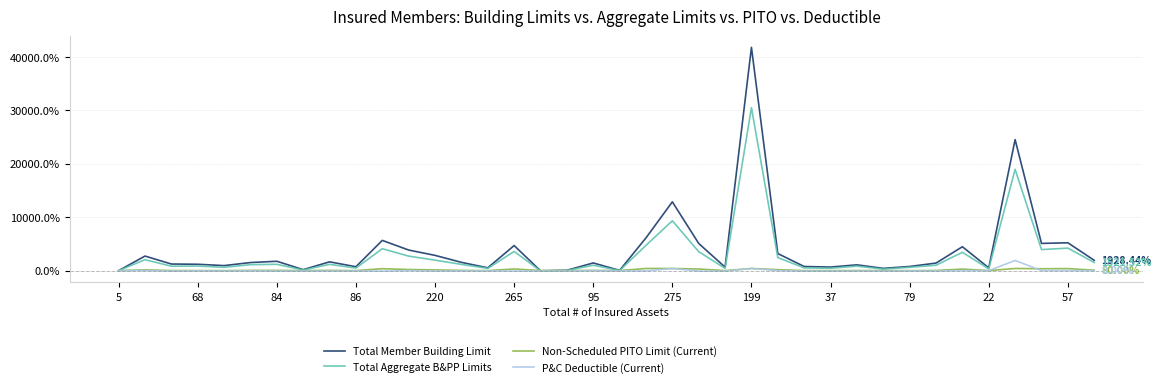

Does the chart display data point markers on the line(s)?

No